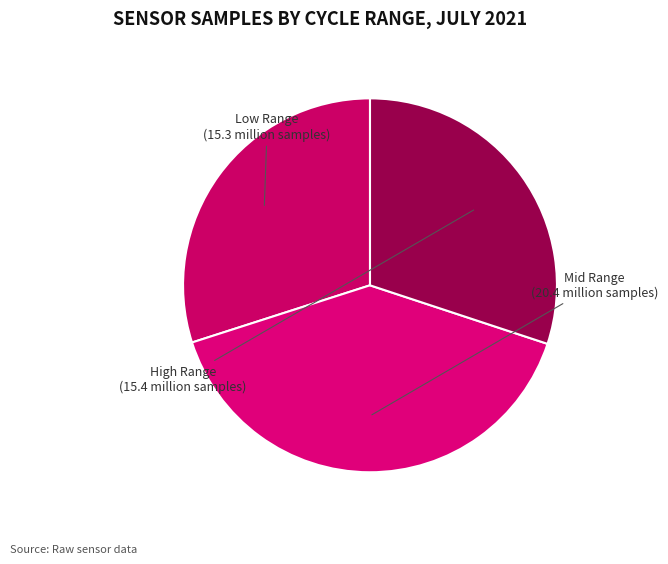

How many segments does this pie chart have?

3